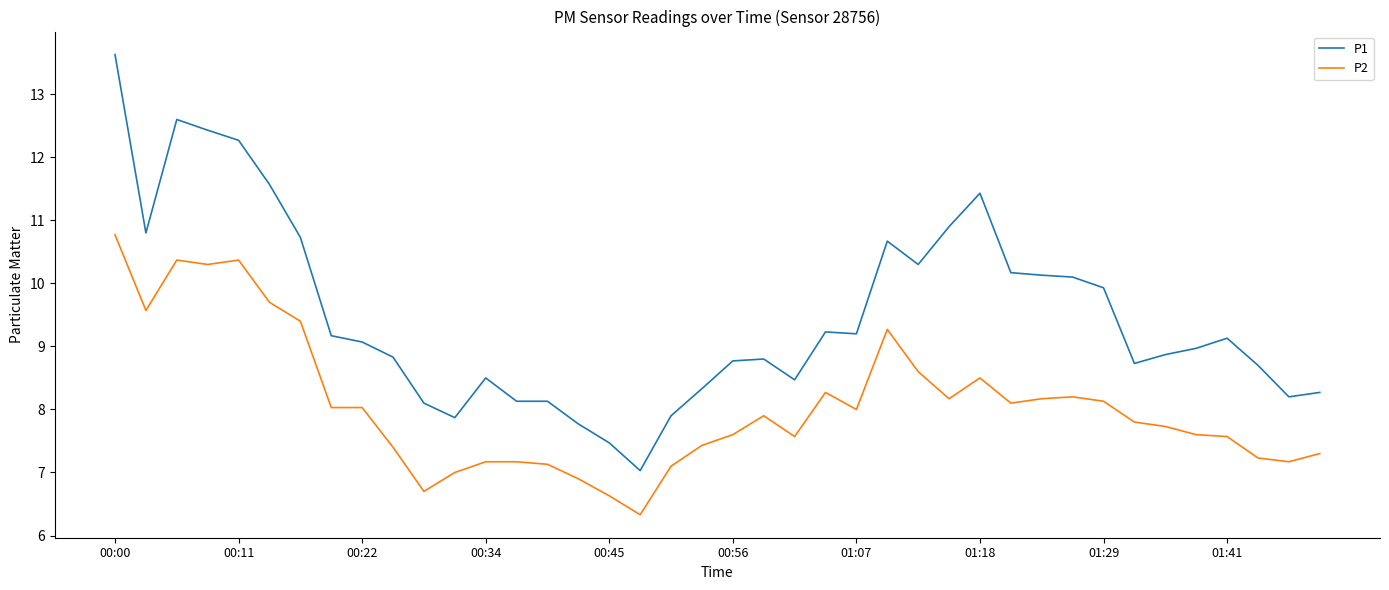

True or false: P1 and P2 cross at least once.

False